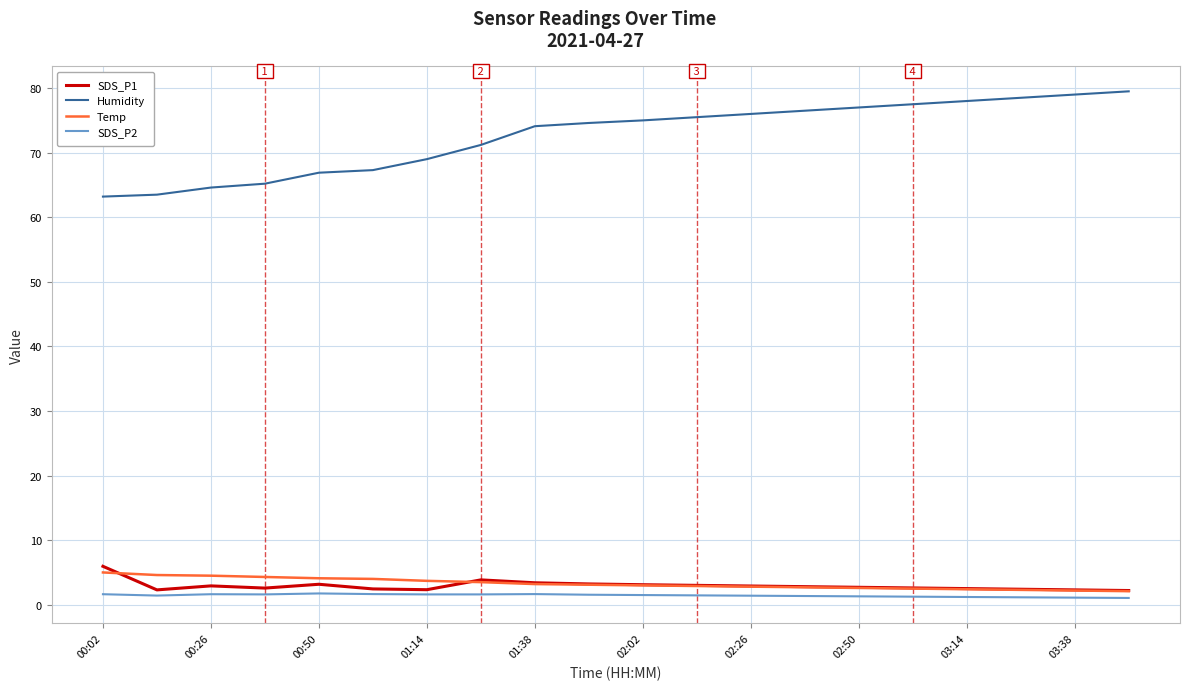

What is the minimum value for SDS_P1?

2.2